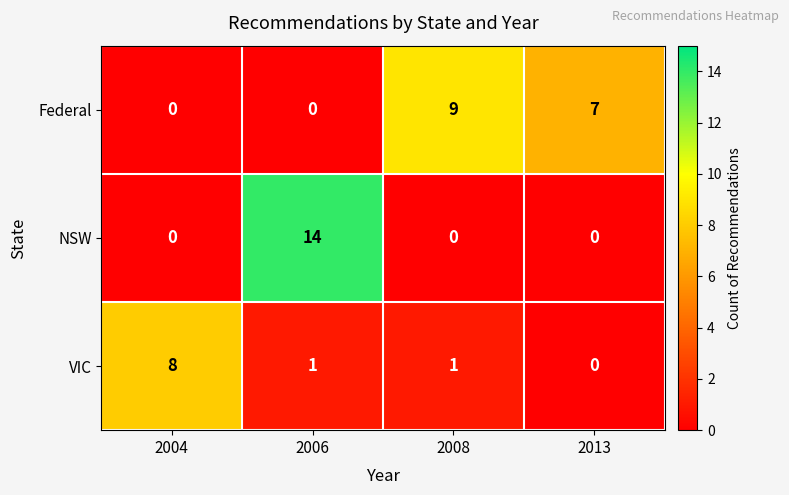

Reading left to right, transcribe all the data shown in this chart.

Federal: 2004=0	2006=0	2008=9	2013=7
NSW: 2004=0	2006=14	2008=0	2013=0
VIC: 2004=8	2006=1	2008=1	2013=0